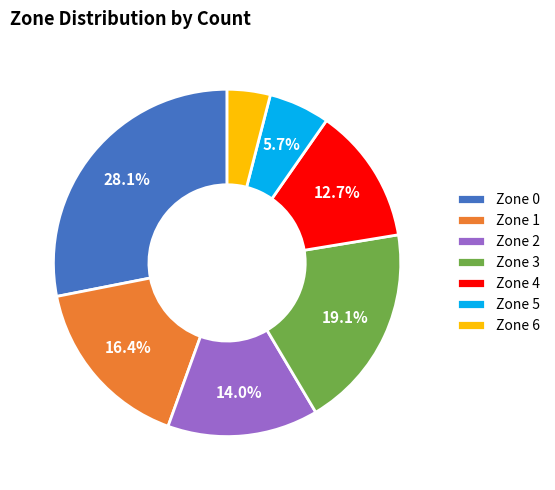

Is it true that Zone 5 is 1% of the pie?

False